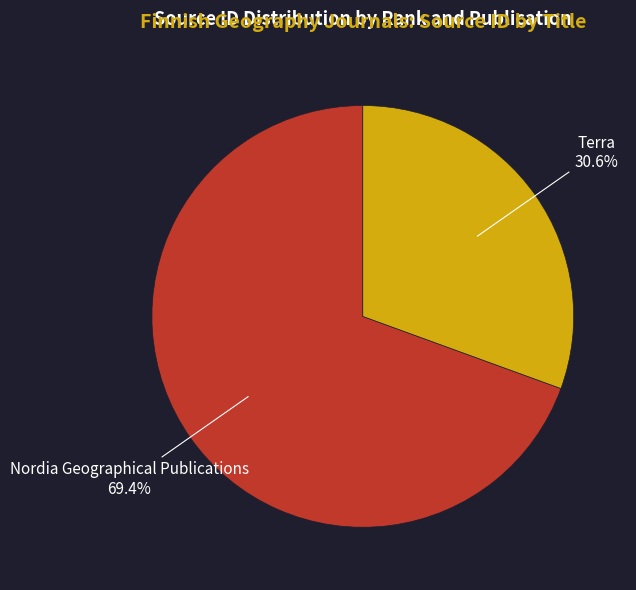

Does any single category account for the majority?

Yes